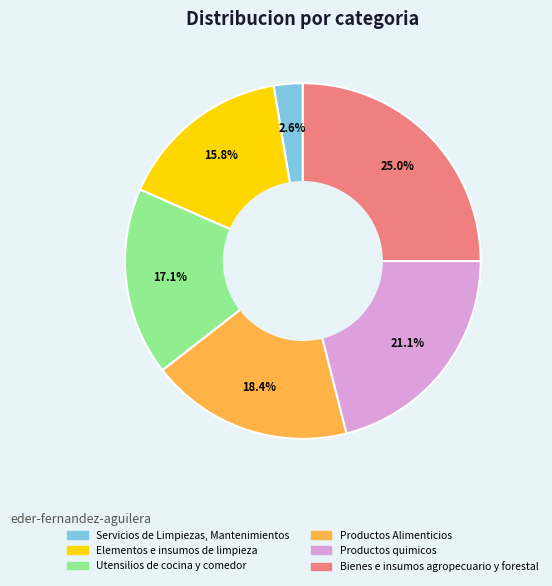

Rank the categories by value from highest to lowest.

Bienes e insumos agropecuario y forestal, Productos quimicos, Productos Alimenticios, Utensilios de cocina y comedor, Elementos e insumos de limpieza, Servicios de Limpiezas, Mantenimientos